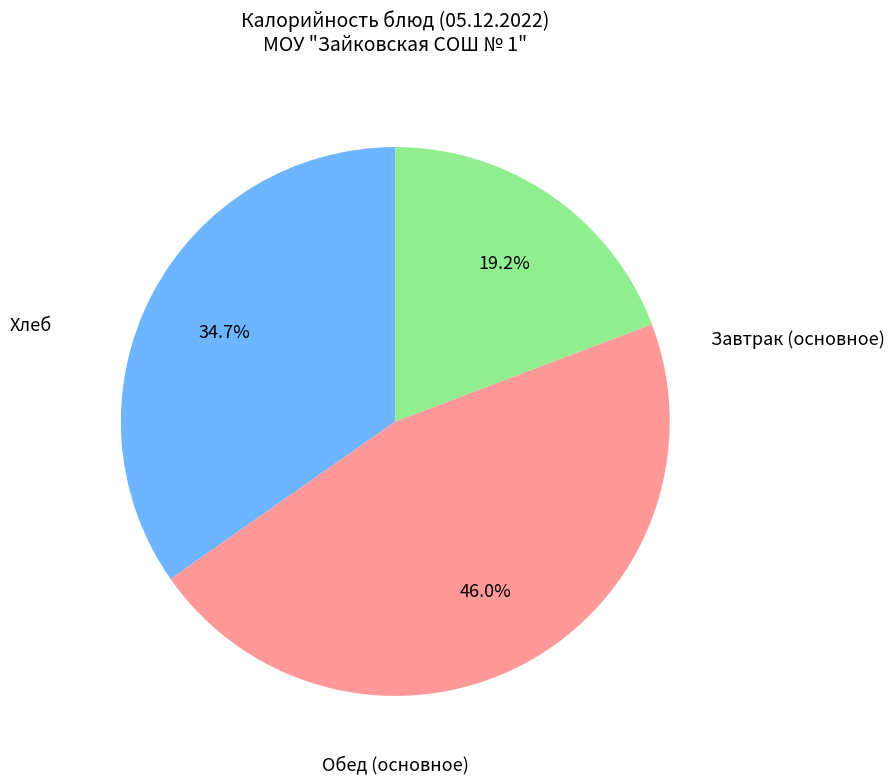

Is there any slice that represents more than half of the pie?

No